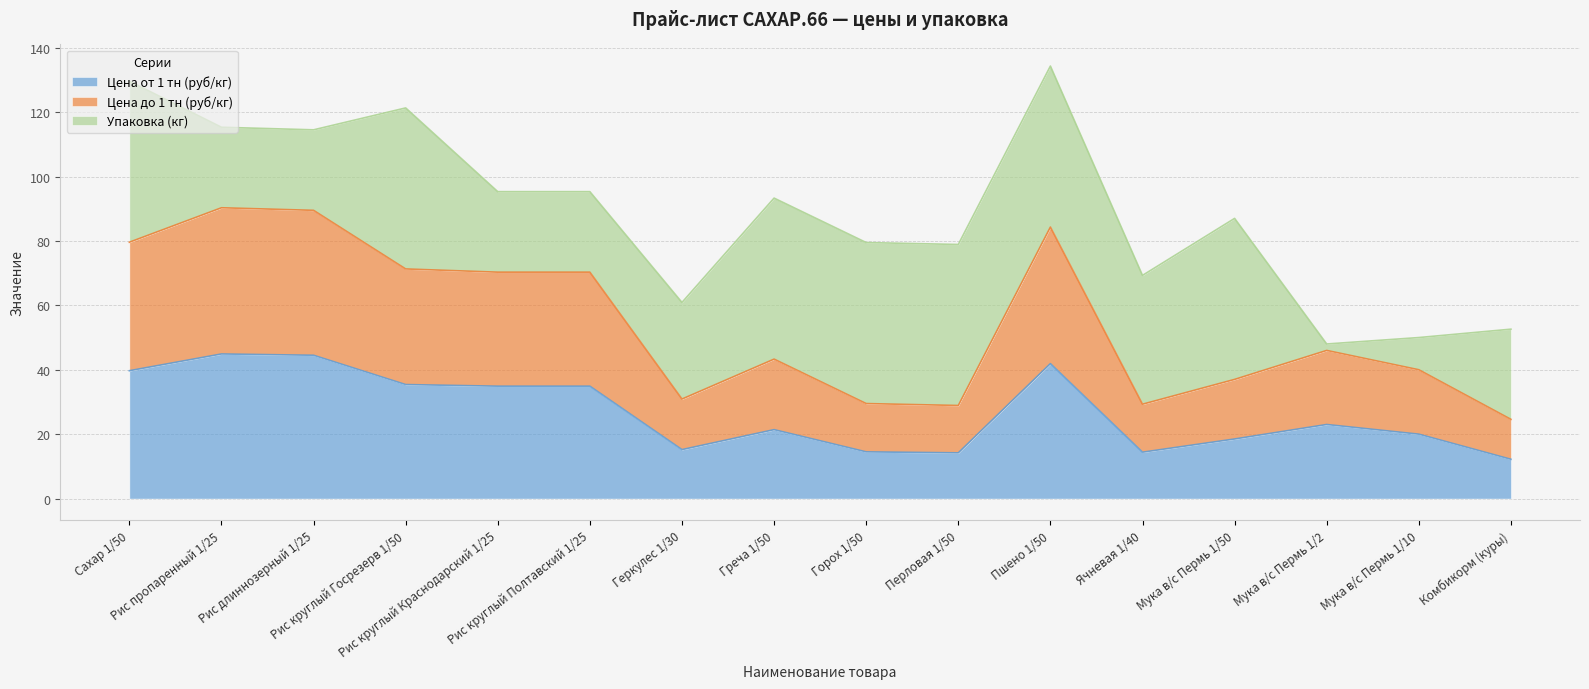

The Цена до 1 тн (руб/кг) series shows 120.5 at Рис круглый Госрезерв 1/50. True or false?

False